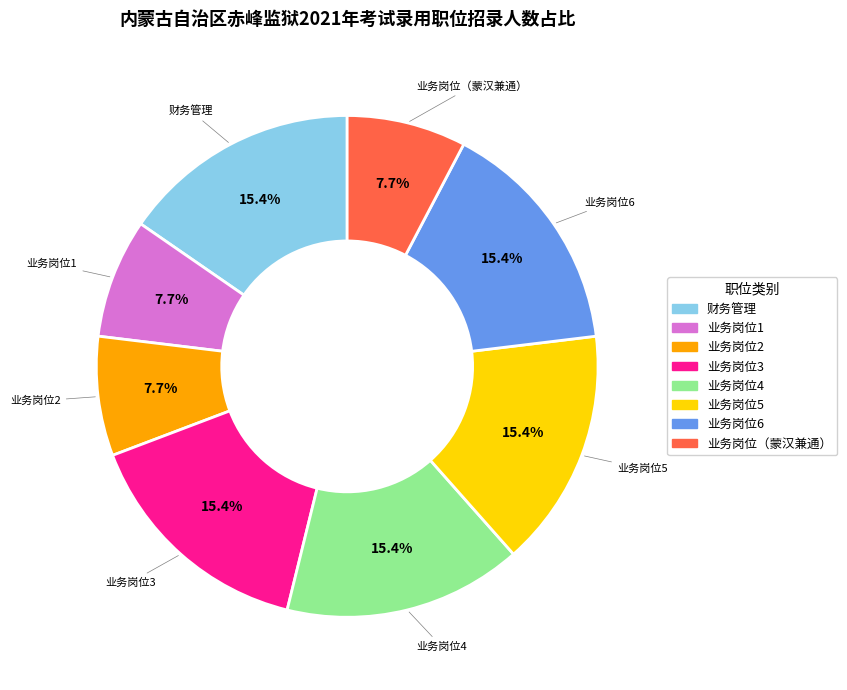

Between 业务岗位4 and 业务岗位（蒙汉兼通）, which is larger?

业务岗位4